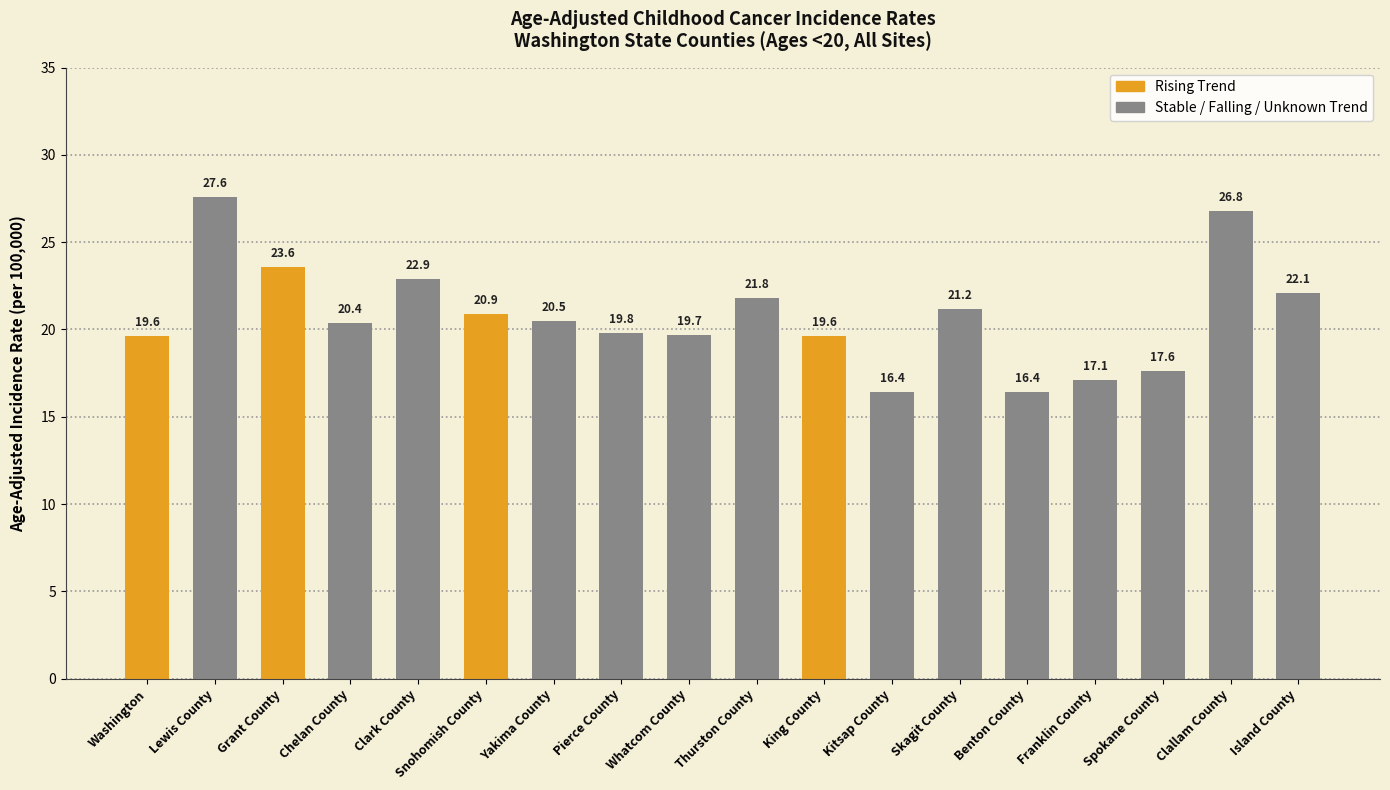

True or false: the data shows 9.1 at Thurston County.

False